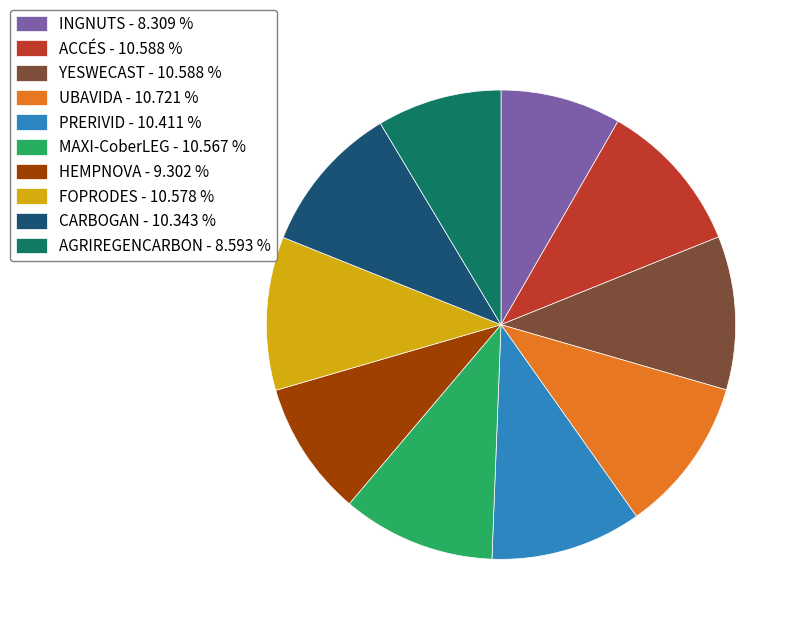

Combined, do MAXI-CoberLEG and INGNUTS account for over 50%?

No